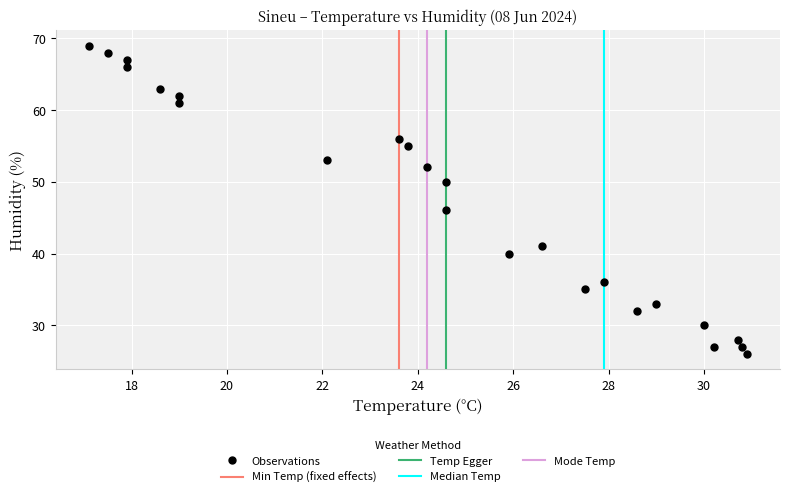

What is the range of Y values (max minus min)?

43